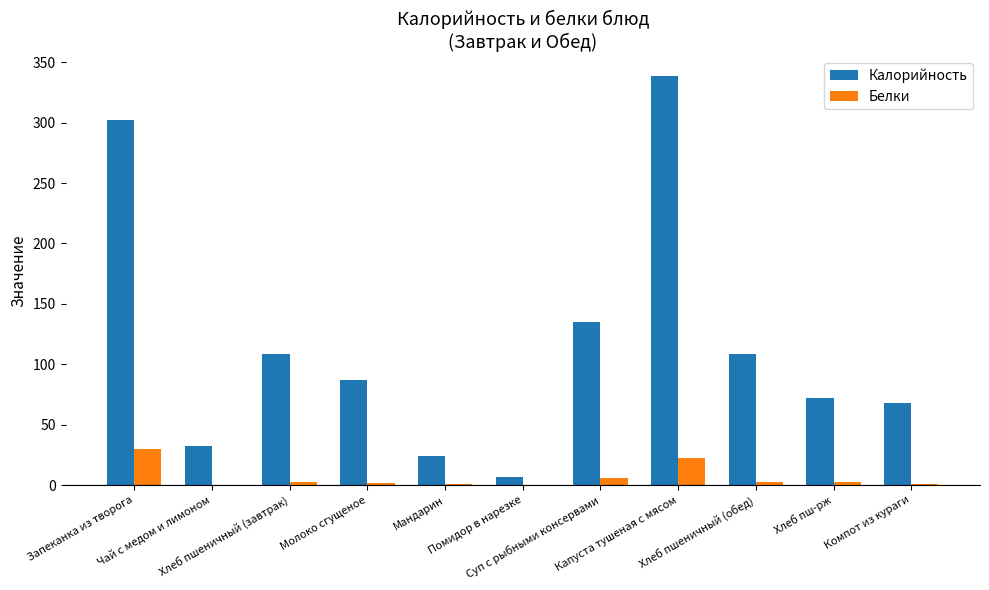

Which series has the largest total across all categories?

Калорийность